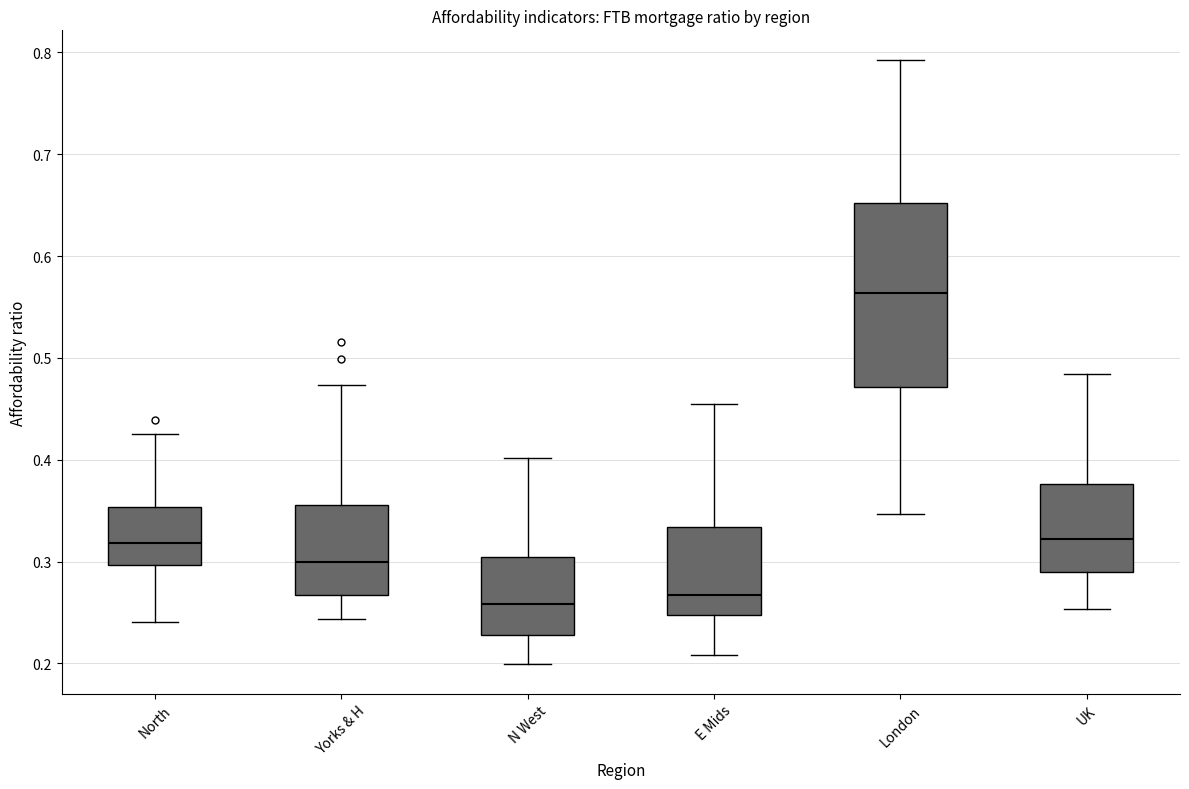

Comparing the boxes themselves (not the whiskers), which one is the tallest?

London